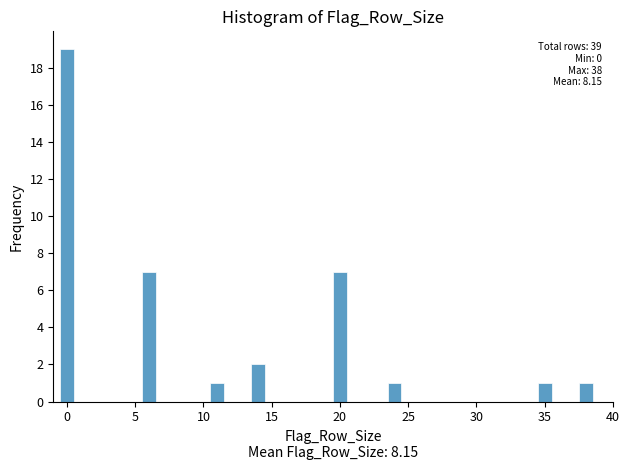

Read against the x-axis, roughly where is the centre of the tallest bar?

0.0